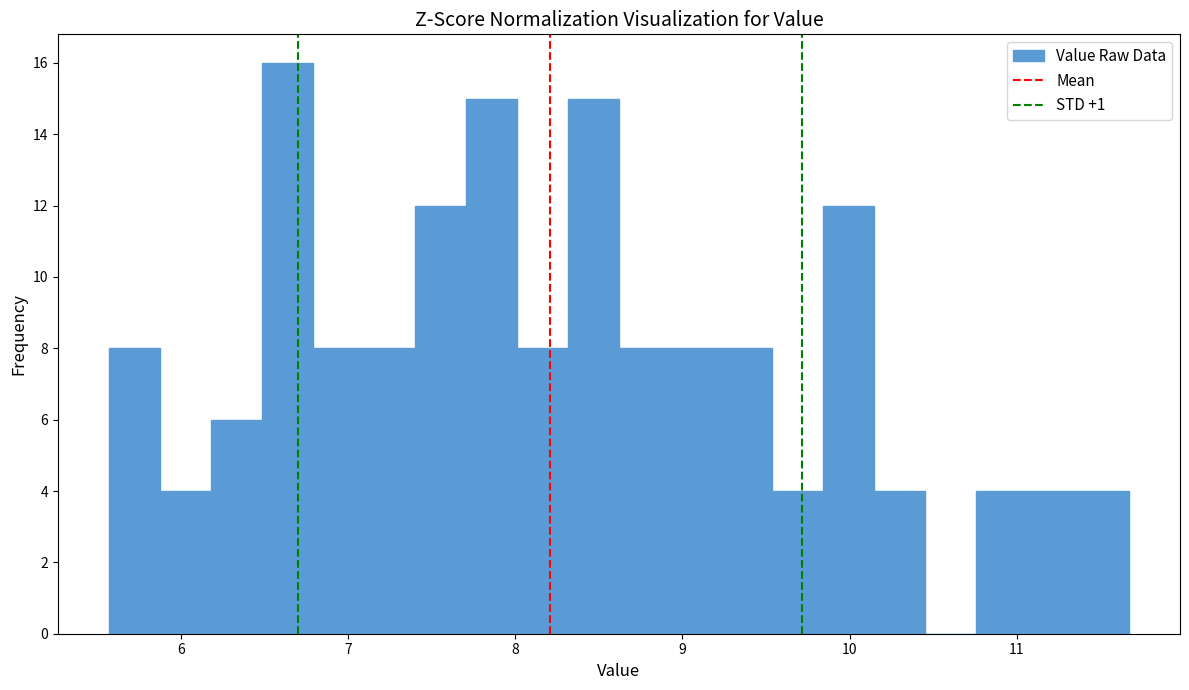

Around what value on the x-axis is the tallest bar? Give the approximate position of its centre, as read against the axis.

6.6